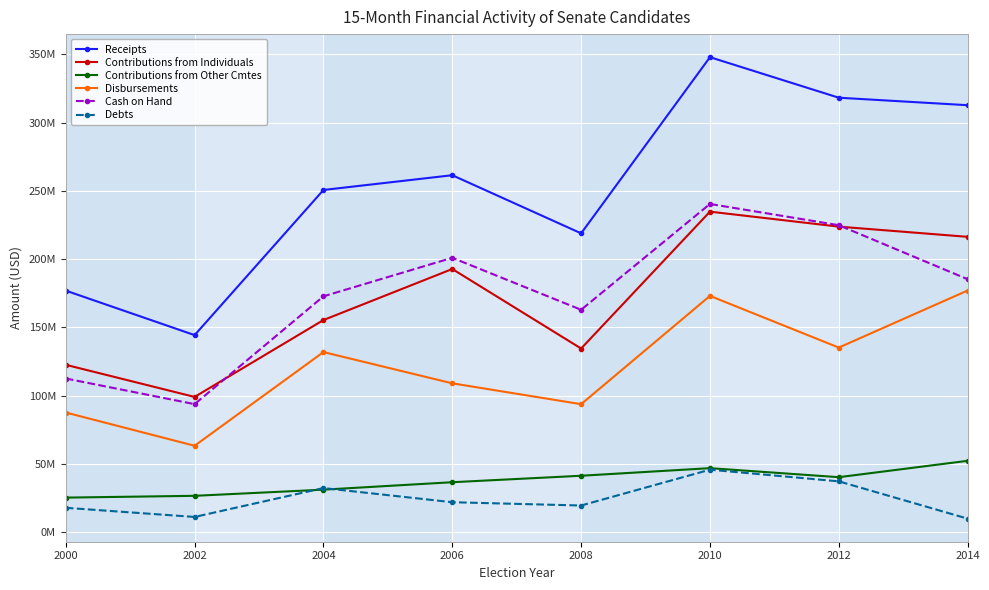

Does the chart have visible grid lines?

Yes